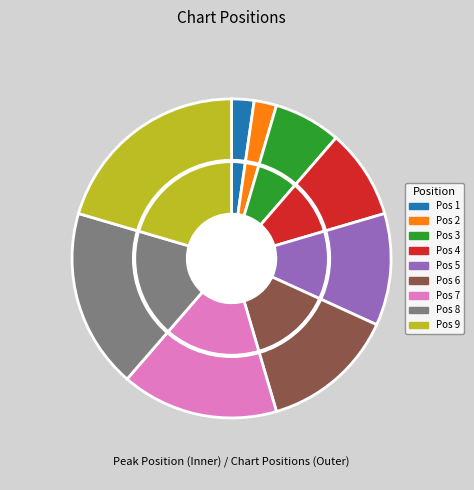

Rank the categories by value from highest to lowest.

9, 8, 7, 6, 5, 4, 3, 1, 2